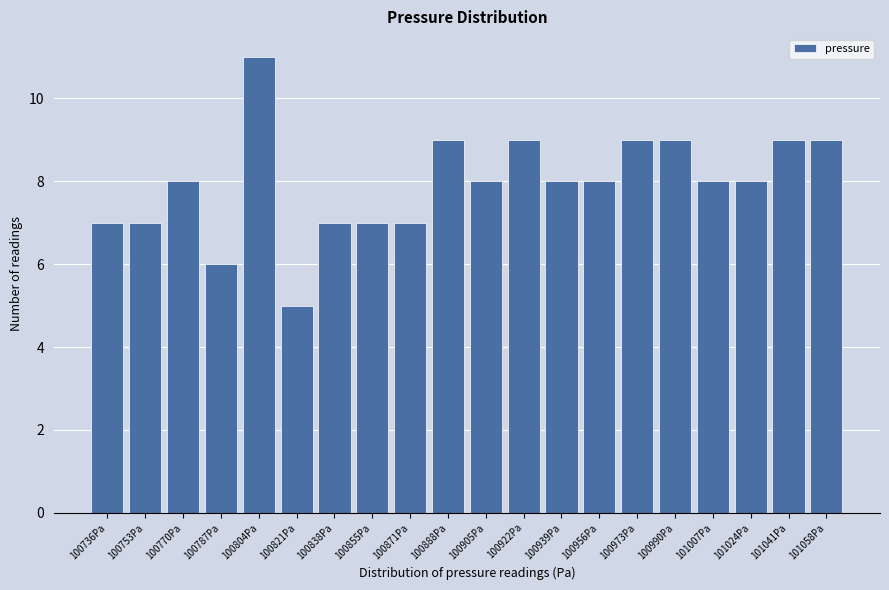

Reading right to left, extract all data points from this chart.

101058Pa=9	101041Pa=9	101024Pa=8	101007Pa=8	100990Pa=9	100973Pa=9	100956Pa=8	100939Pa=8	100922Pa=9	100905Pa=8	100888Pa=9	100871Pa=7	100855Pa=7	100838Pa=7	100821Pa=5	100804Pa=11	100787Pa=6	100770Pa=8	100753Pa=7	100736Pa=7